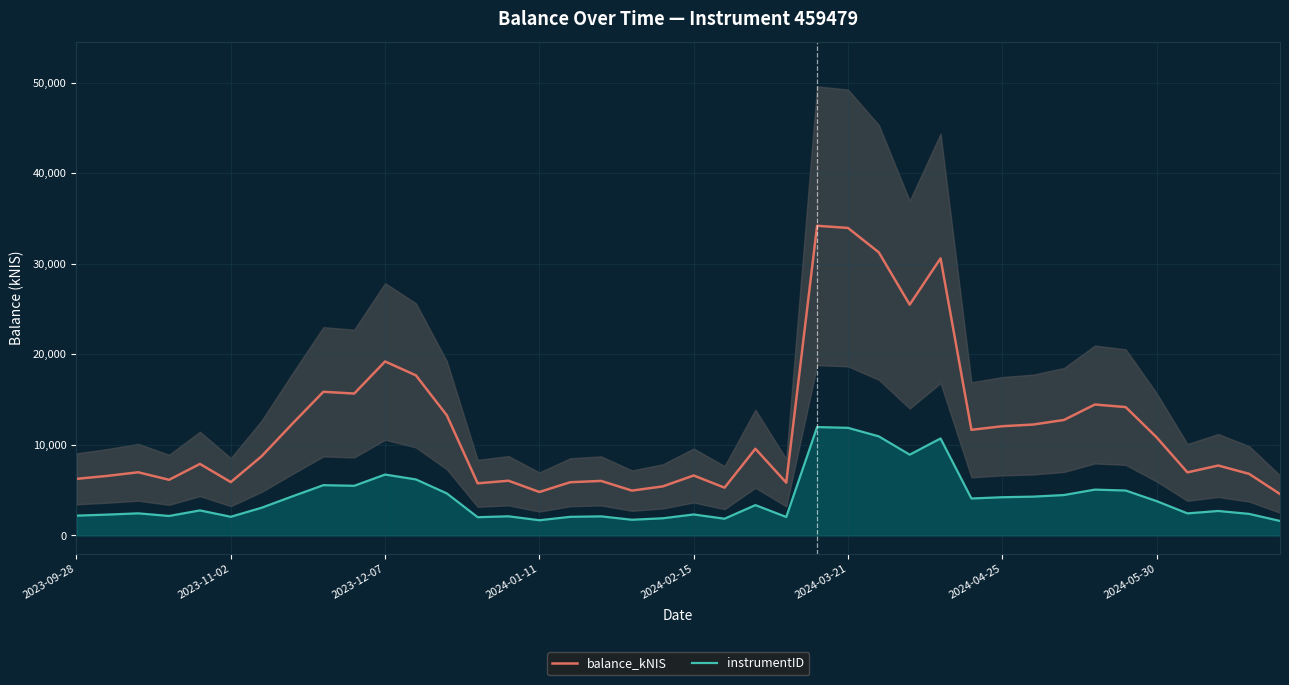

List the series in order of their overall mean, lowest first.

instrumentID, balance_kNIS